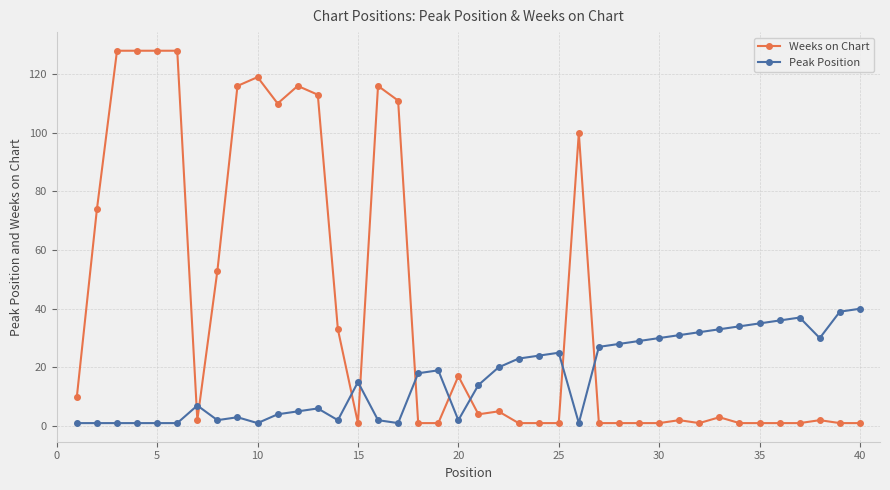

Which series has the widest spread of values?

Weeks on Chart